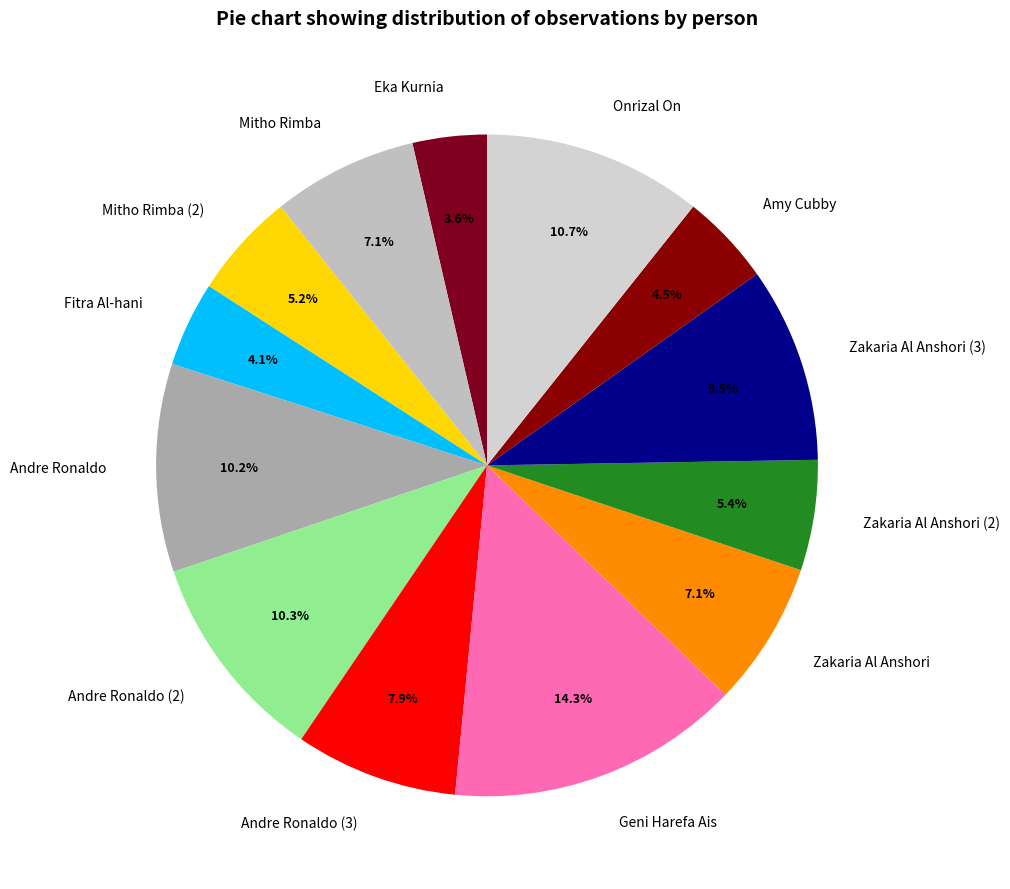

What percentage is the Zakaria Al Anshori (2) slice, to the nearest percent?

5%